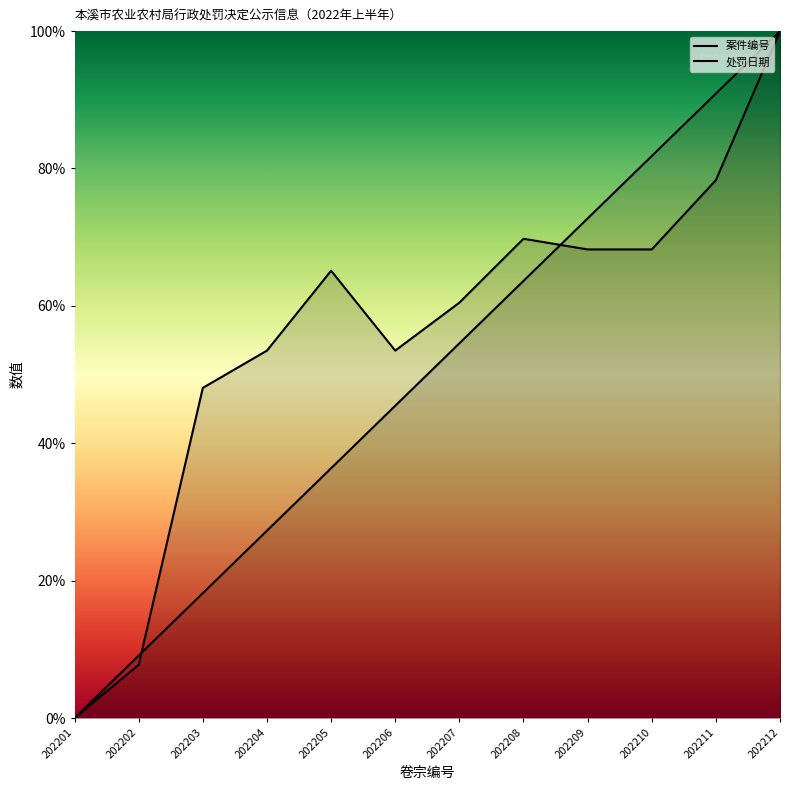

List the labels in order of 案件编号 value, largest first.

202212, 202211, 202210, 202209, 202208, 202207, 202206, 202205, 202204, 202203, 202202, 202201